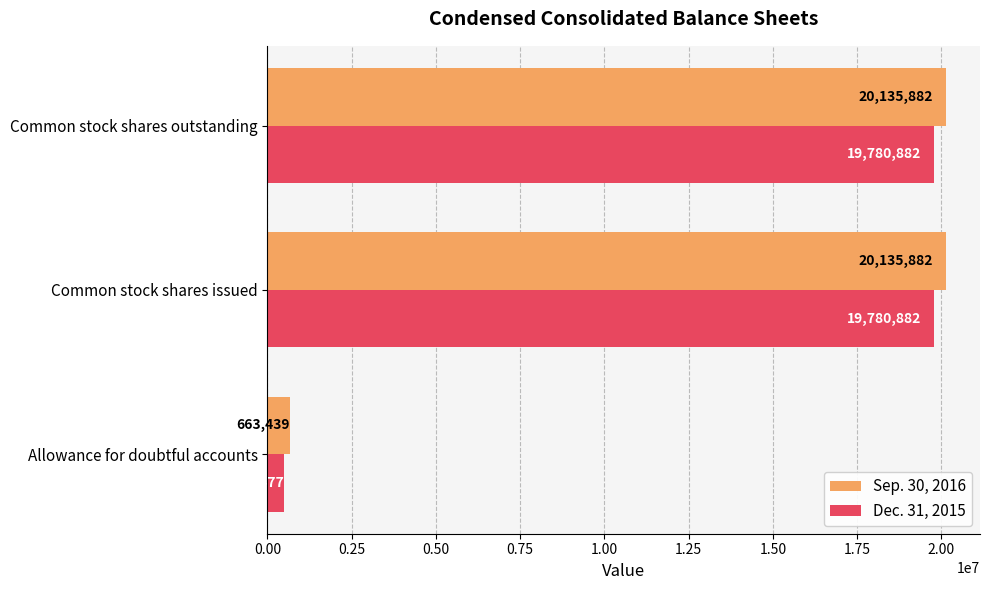

Which series has the widest spread of values?

Sep. 30, 2016